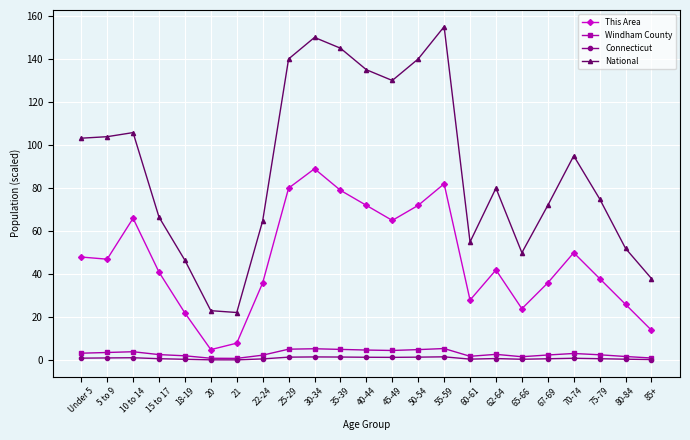

List the series in order of their peak value, highest first.

National, This Area, Windham County, Connecticut